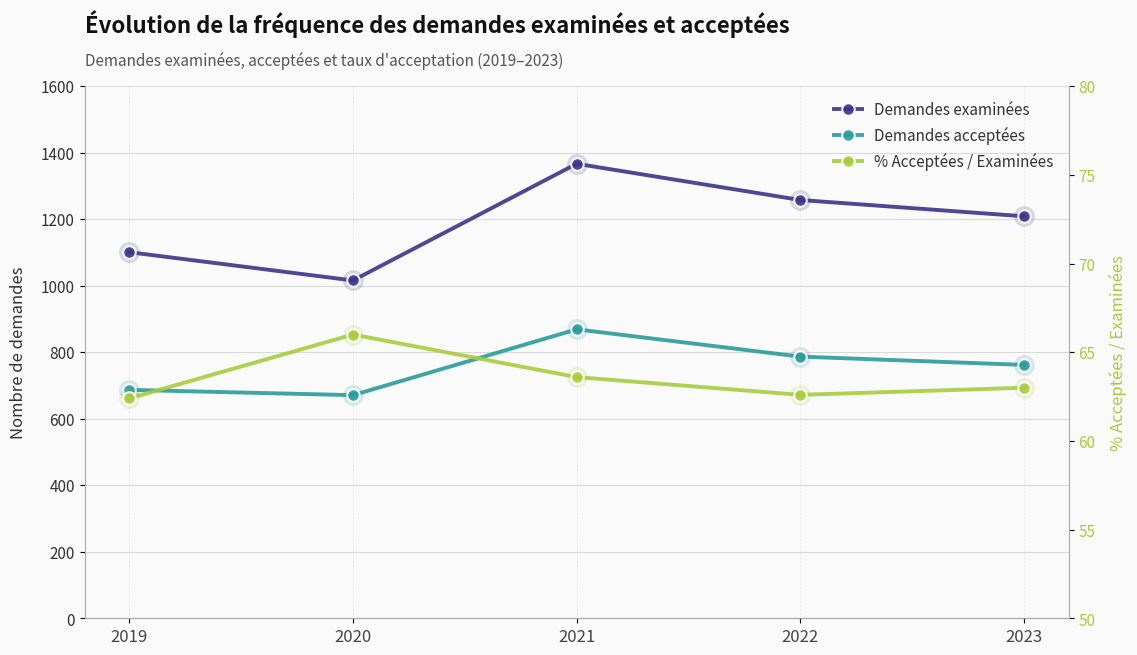

How many distinct data groups are displayed?

3